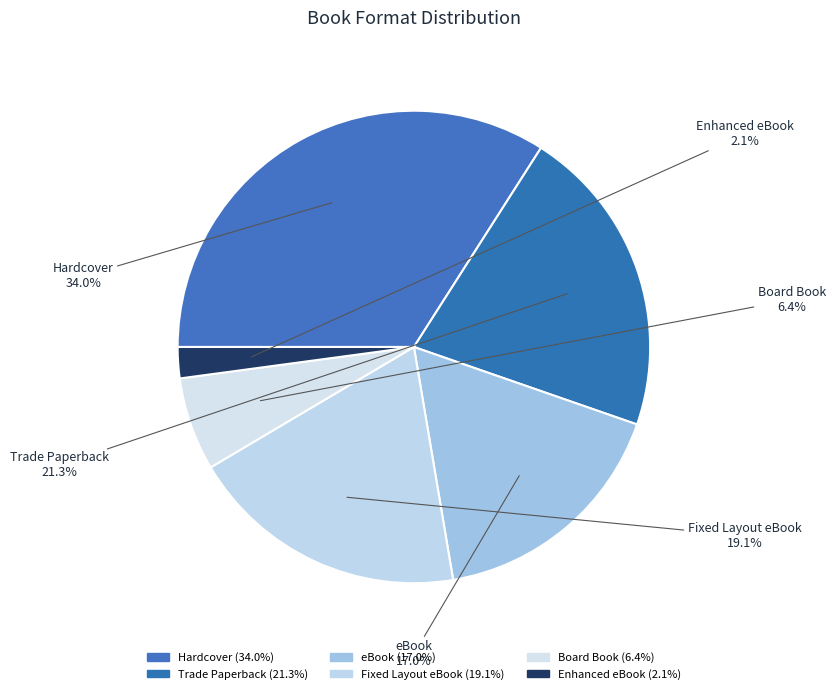

Combined, do Board Book and Hardcover account for over 50%?

No